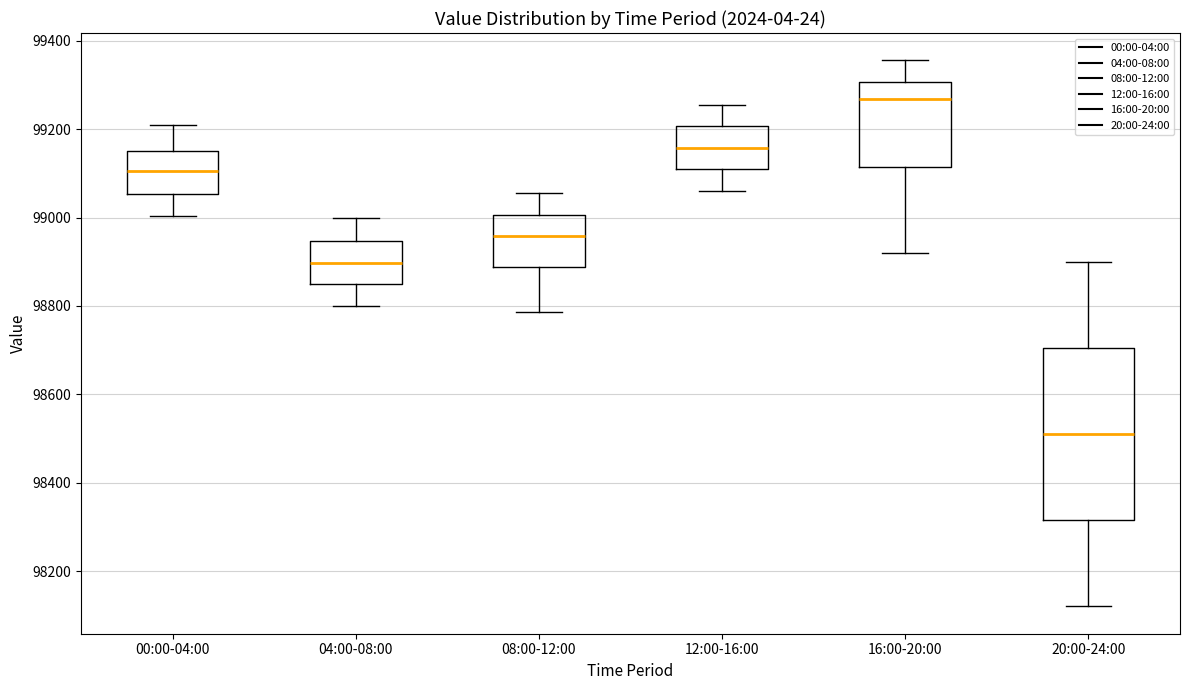

Reading left to right, read every box against the y-axis: the position of its median line, the range the box covers, and the ends of its whiskers. The values are not printed on the chart, so give them approximately, as read against the axis.

00:00-04:00: median 99100, box 99060 to 99140, whiskers 99000 to 99200
04:00-08:00: median 98900, box 98840 to 98940, whiskers 98800 to 99000
08:00-12:00: median 98960, box 98880 to 99000, whiskers 98780 to 99060
12:00-16:00: median 99160, box 99100 to 99200, whiskers 99060 to 99260
16:00-20:00: median 99260, box 99120 to 99300, whiskers 98920 to 99360
20:00-24:00: median 98520, box 98320 to 98700, whiskers 98120 to 98900